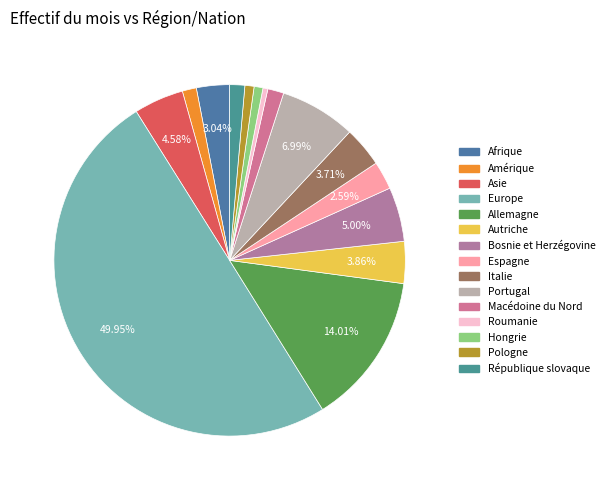

How many slices are in this pie chart?

15